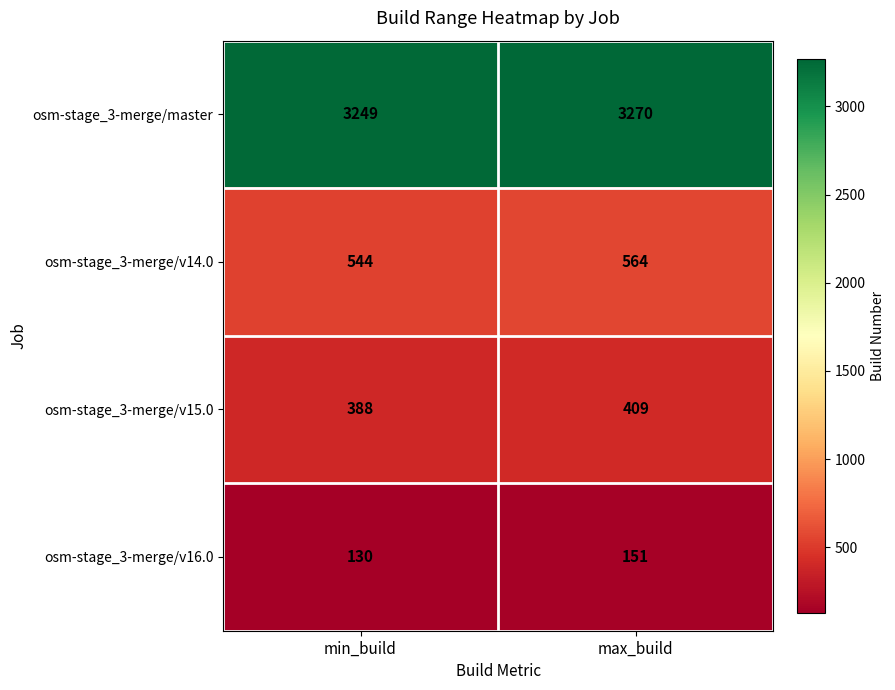

What is the spread (max minus min) of values at max_build?

3119